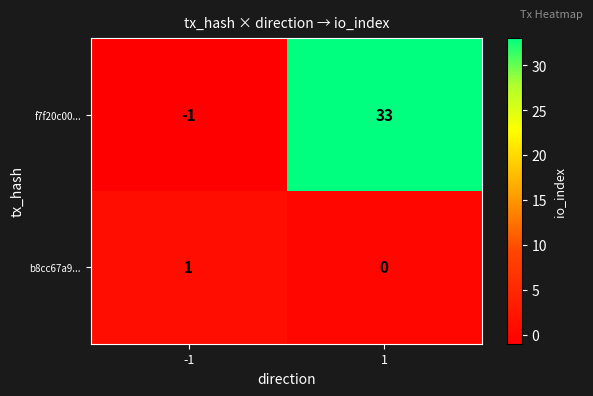

What is the greatest value displayed?

33